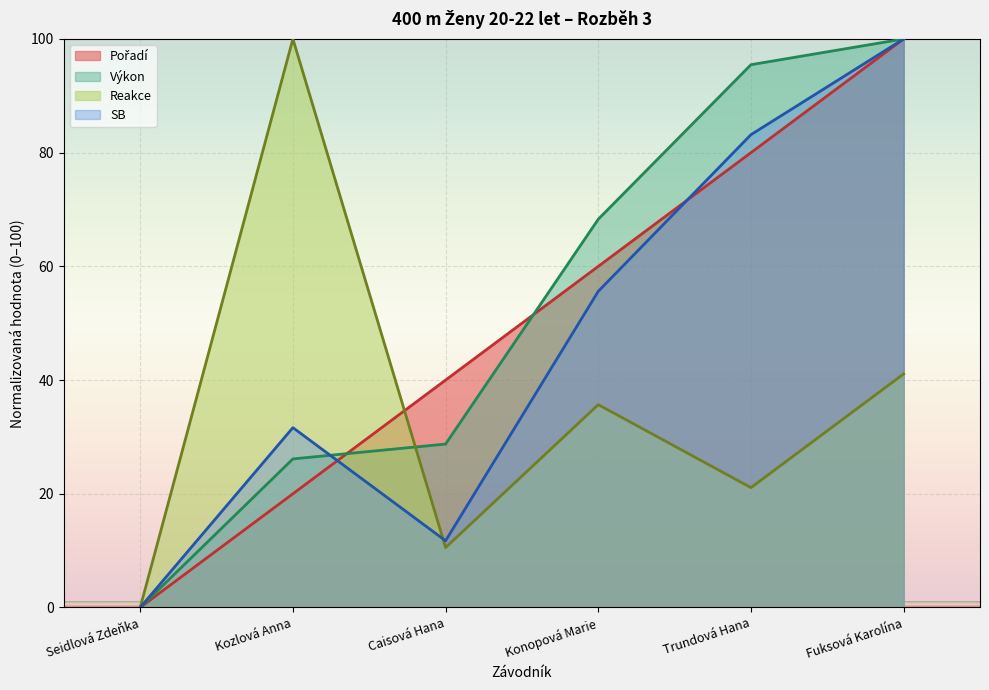

How many lines are shown in the chart?

4